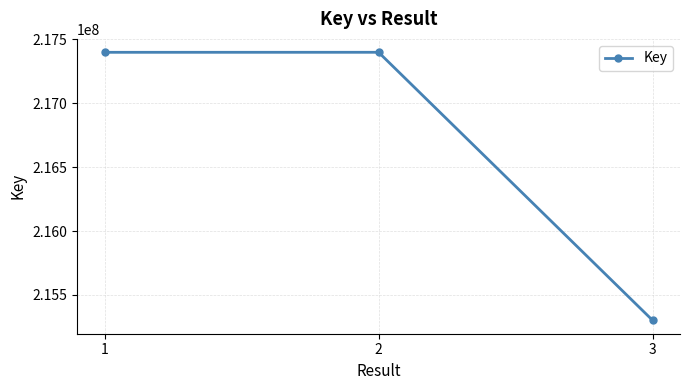

What is the greatest value displayed?

217397086